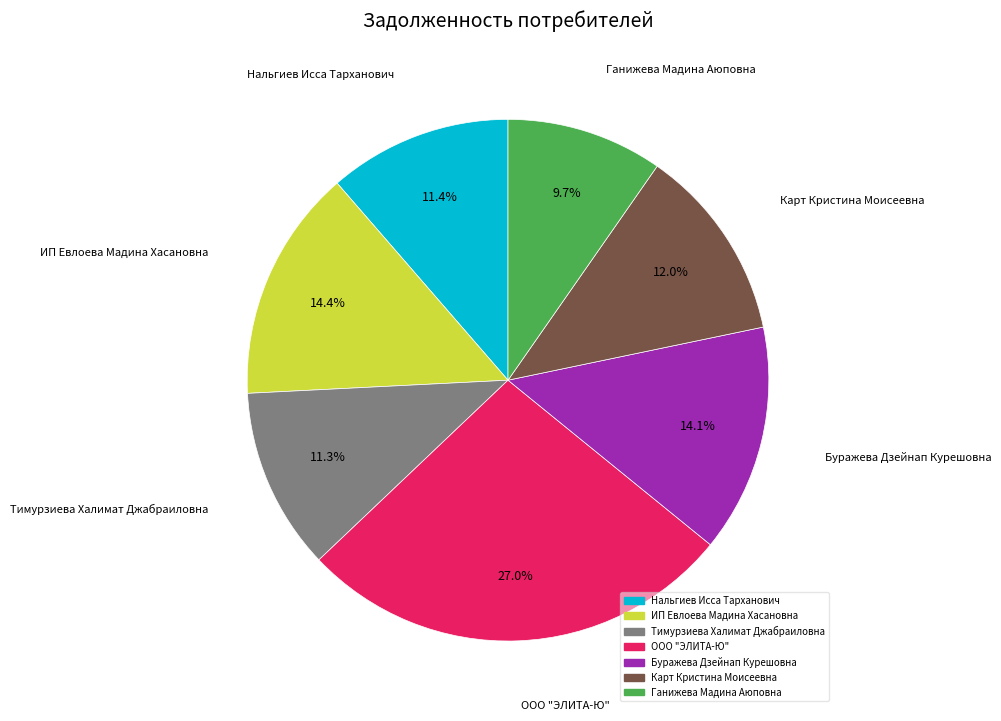

Is there a majority slice in this chart?

No